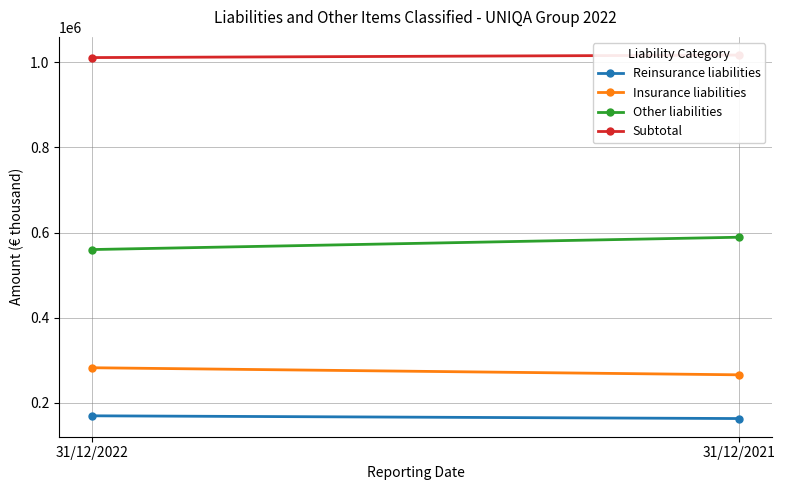

Which category has the highest value in the Insurance liabilities series?

31/12/2022